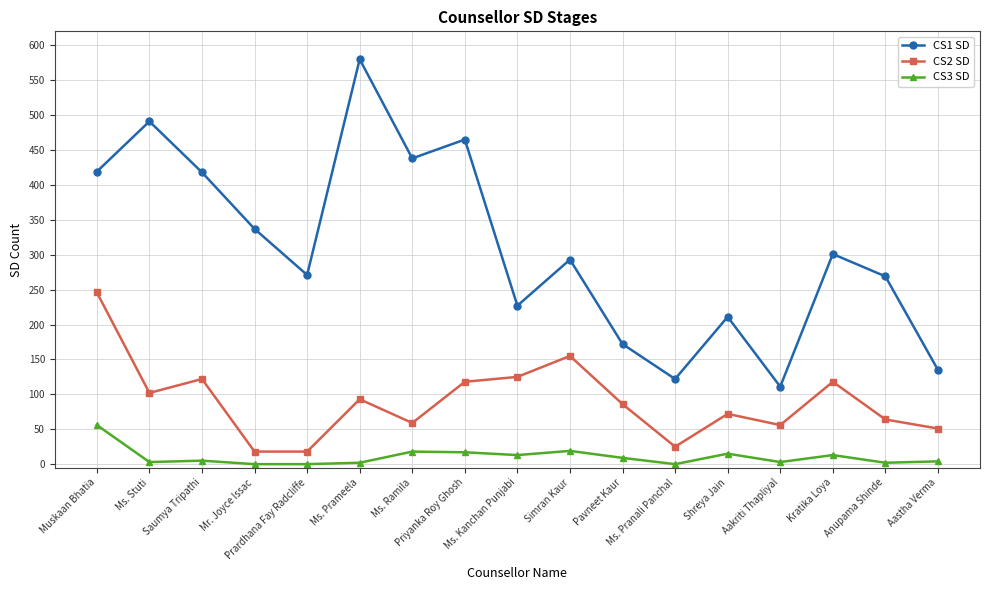

Which series changed the most between Prardhana Fay Radcliffe and Ms. Pranali Panchal?

CS1 SD